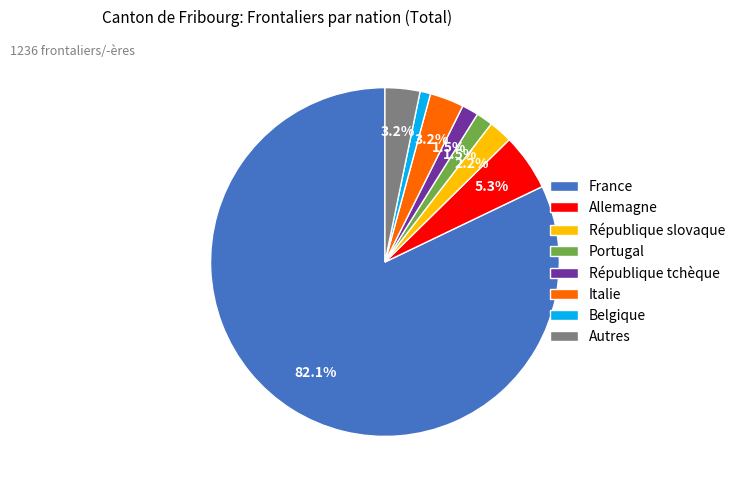

The Allemagne slice represents 5% of the pie. True or false?

True